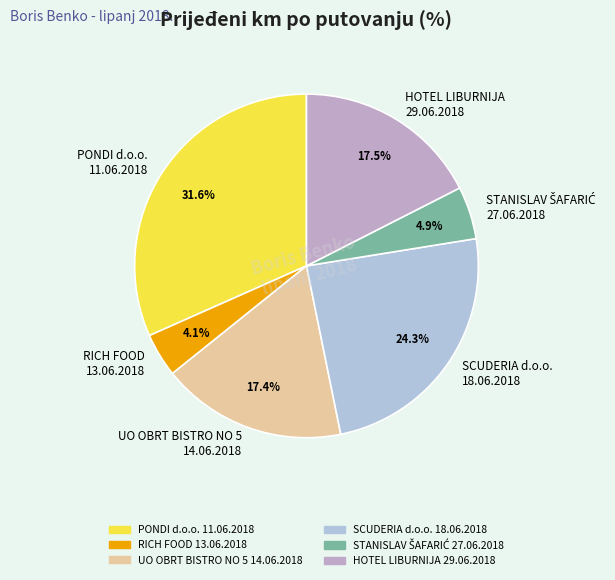

Which category has the smallest portion of the pie?

RICH FOOD 13.06.2018